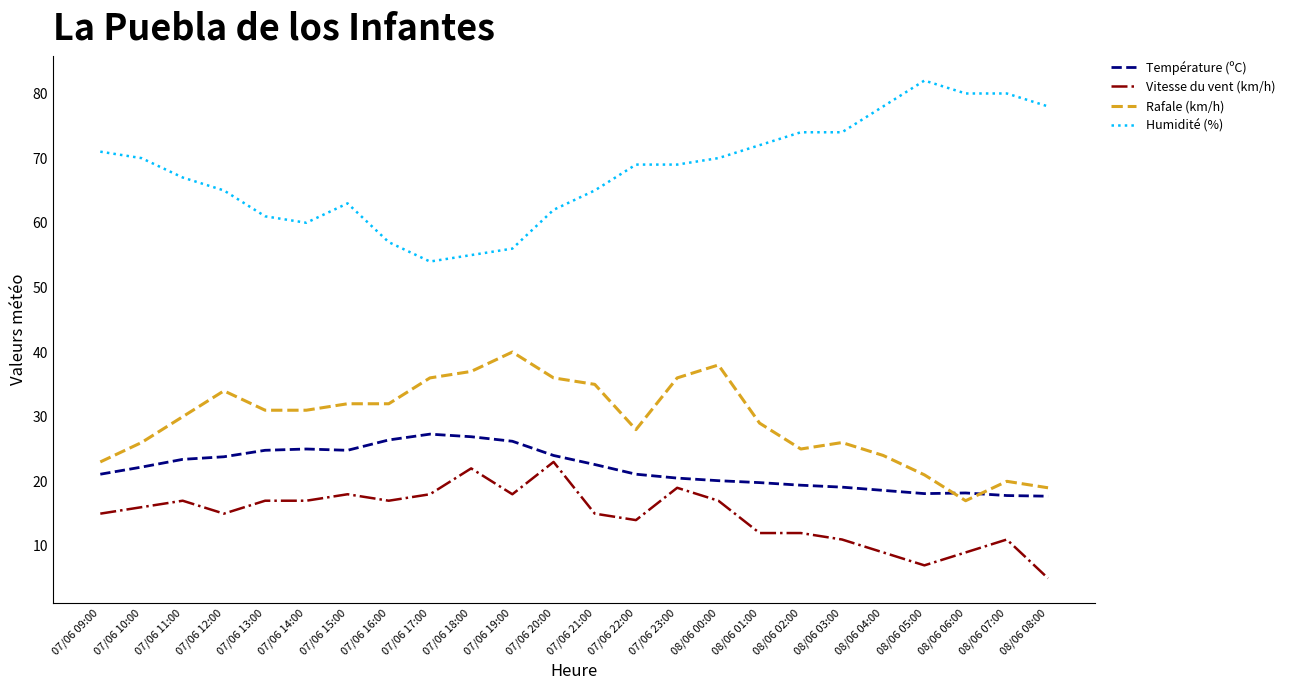

The Vitesse du vent (km/h) series shows 18.0 at 07/06 19:00. True or false?

True